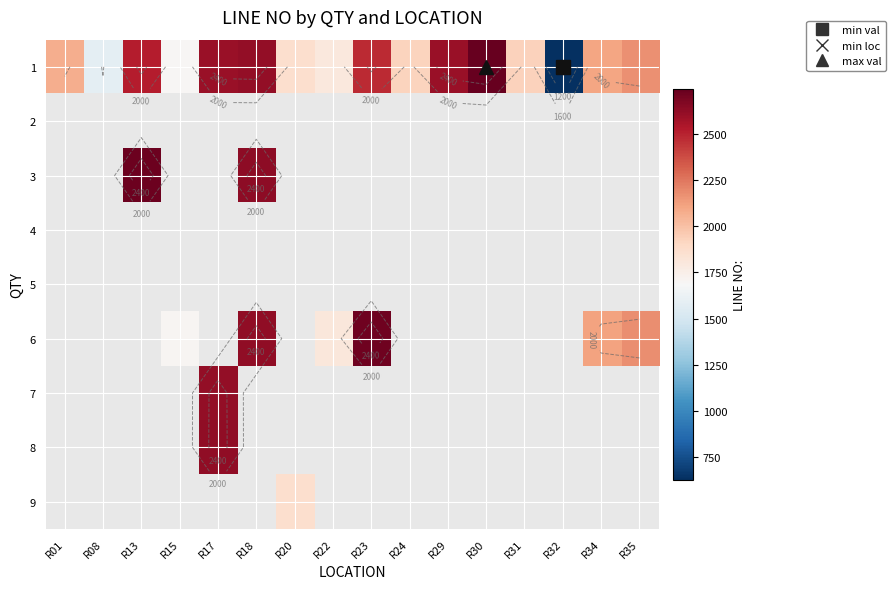

How many categories are shown in the chart?

16